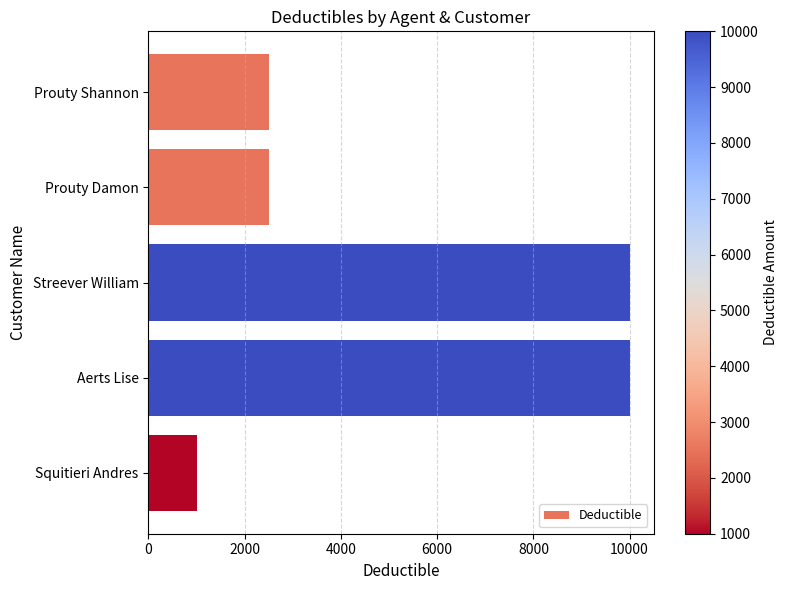

What is the maximum value shown in the chart?

10000